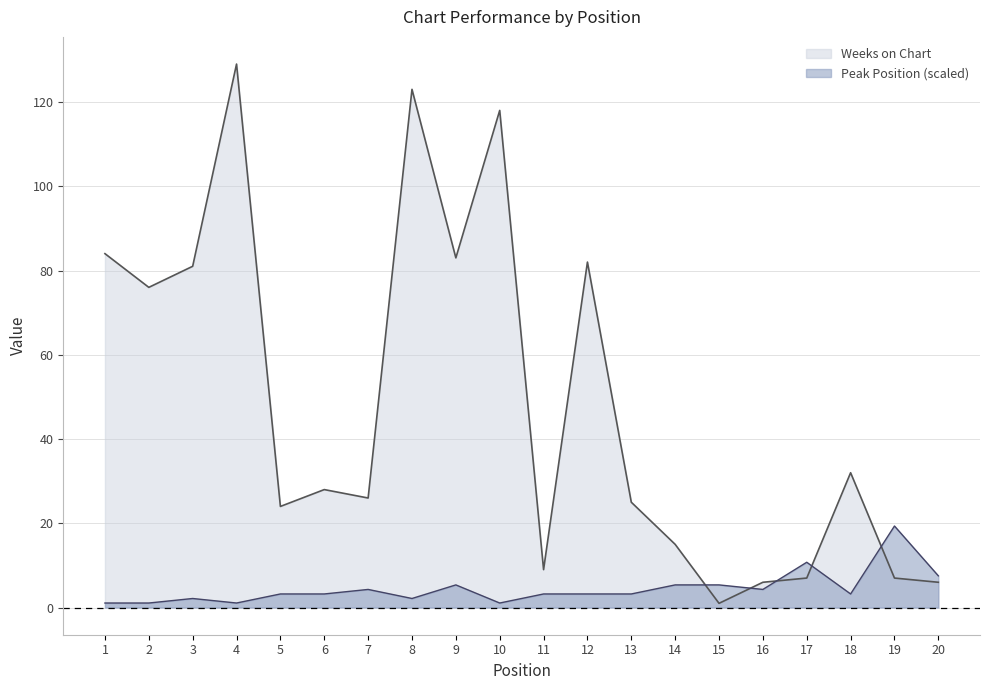

Reading left to right, extract all data points from this chart.

Weeks on Chart: 1=84.0	2=76.0	3=81.0	4=129.0	5=24.0	6=28.0	7=26.0	8=123.0	9=83.0	10=118.0	11=9.0	12=82.0	13=25.0	14=15.0	15=1.0	16=6.0	17=7.0	18=32.0	19=7.0	20=6.0
Peak Position: 1=1.1	2=1.1	3=2.1	4=1.1	5=3.2	6=3.2	7=4.3	8=2.1	9=5.4	10=1.1	11=3.2	12=3.2	13=3.2	14=5.4	15=5.4	16=4.3	17=10.8	18=3.2	19=19.3	20=7.5